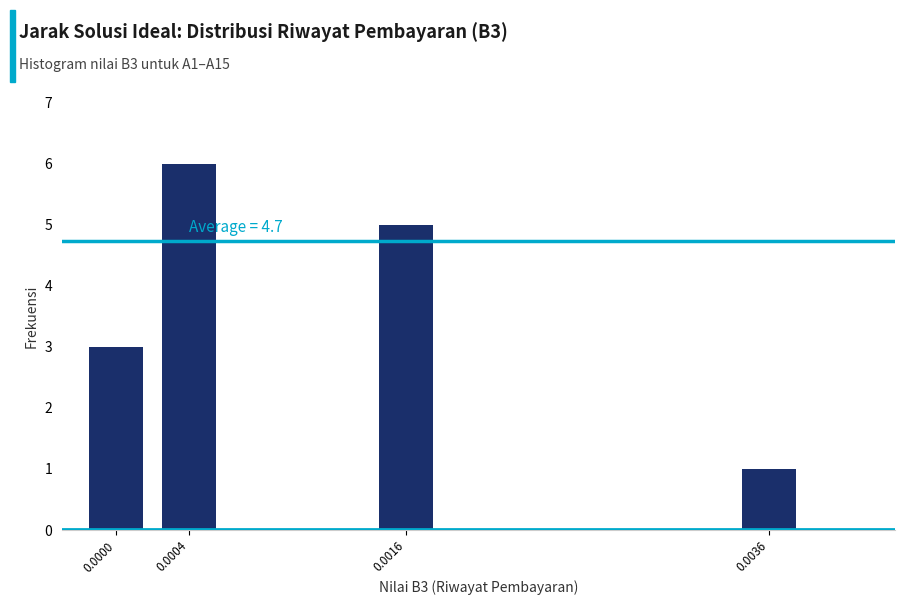

Reading left to right, what are all the values shown in this chart?

3	6	5	1